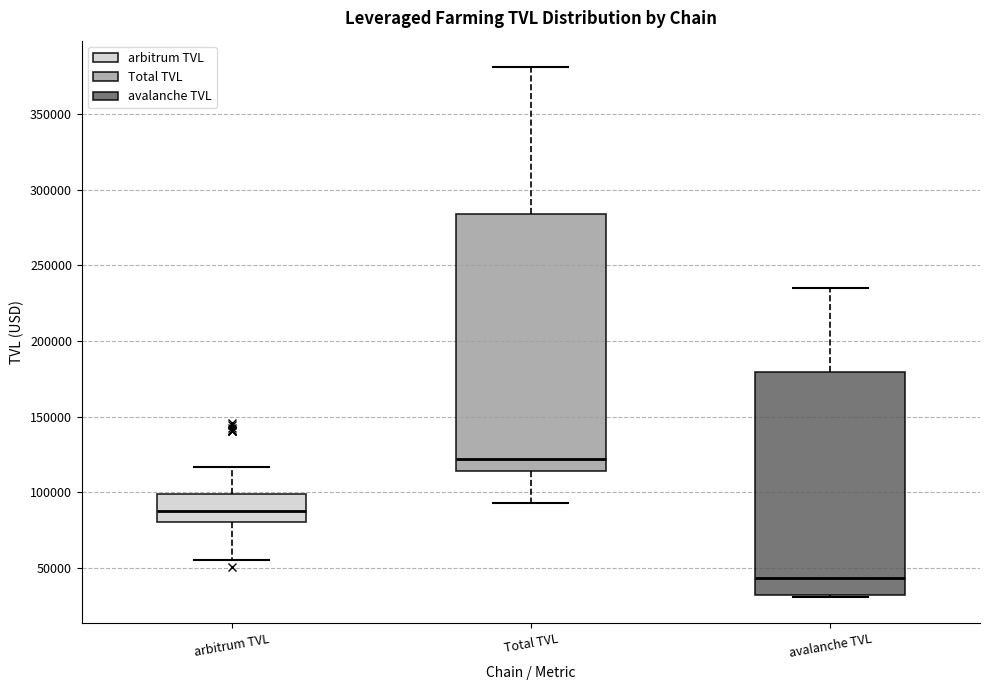

Comparing the boxes themselves (not the whiskers), which one is the tallest?

Total TVL